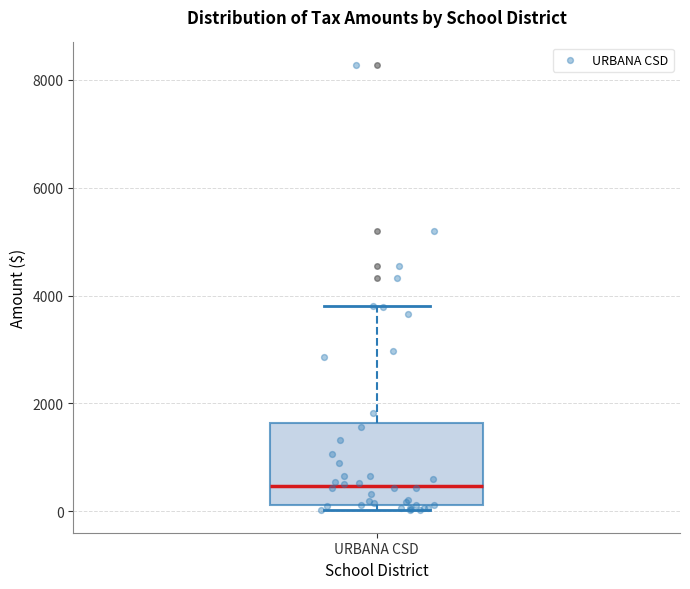

Where does the upper whisker of the box for URBANA CSD end on the y-axis? The values are not printed on the chart, so give them approximately, as read against the axis.

3800